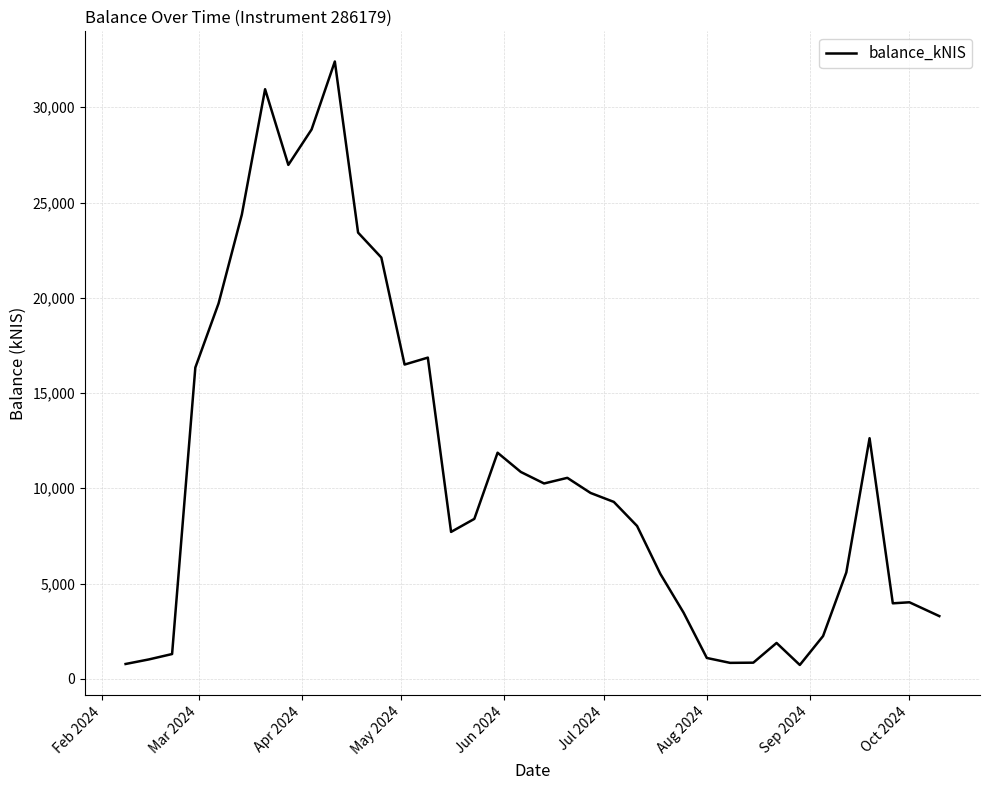

What is the greatest value displayed?

32400.7